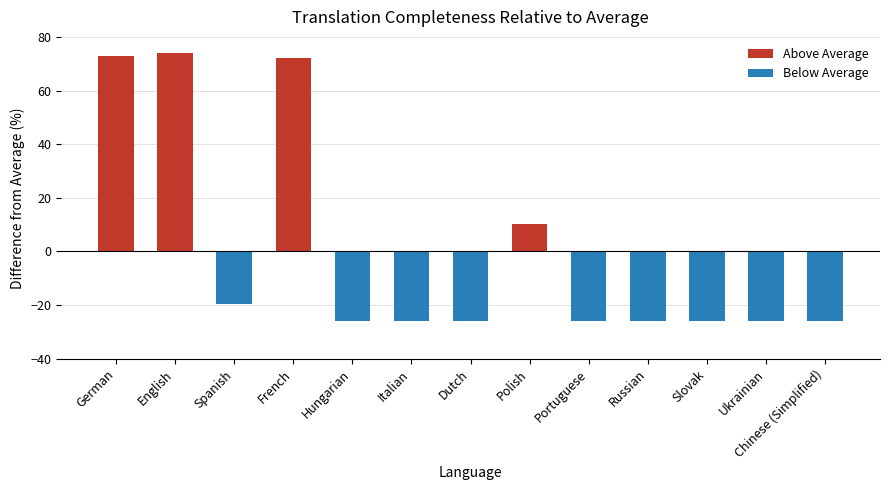

What is the sum of the Above Average values at French and English?

145.9